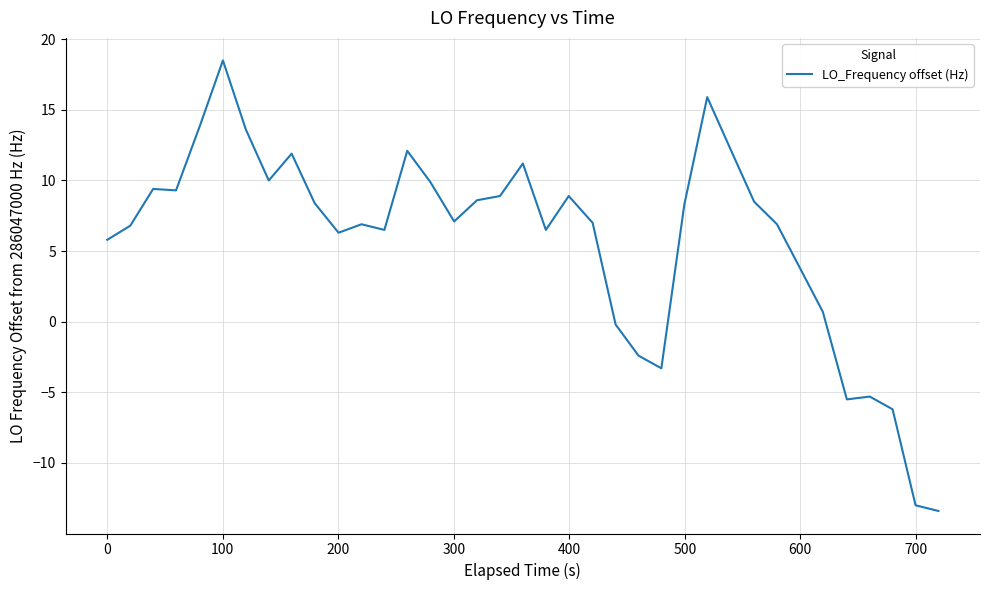

What is the smallest value displayed?

-13.4